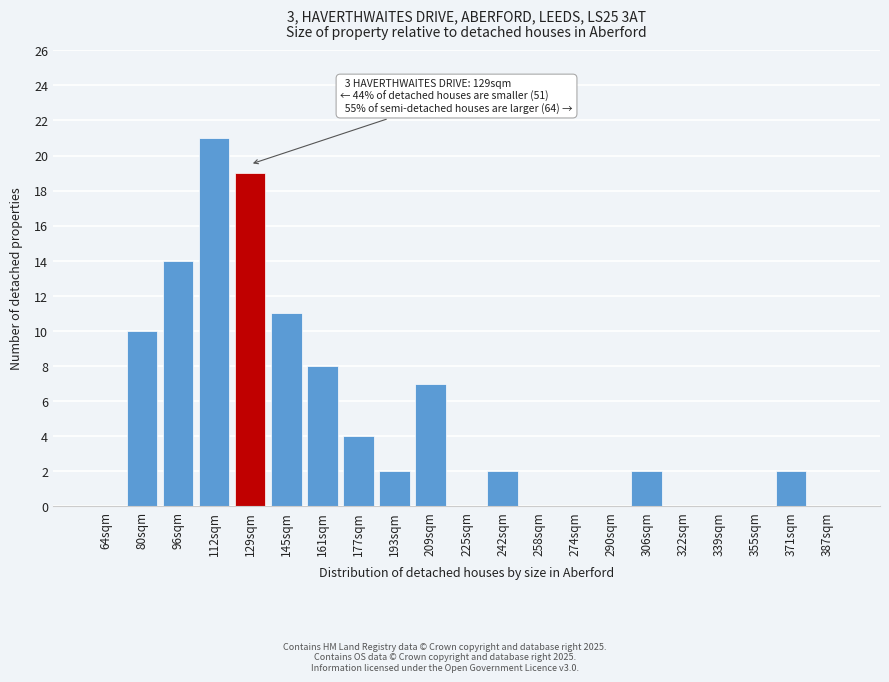

Reading left to right, list all the values displayed in this chart.

64sqm=0	80sqm=10	96sqm=14	112sqm=21	129sqm=19	145sqm=11	161sqm=8	177sqm=4	193sqm=2	209sqm=7	225sqm=0	242sqm=2	258sqm=0	274sqm=0	290sqm=0	306sqm=2	322sqm=0	339sqm=0	355sqm=0	371sqm=2	387sqm=0